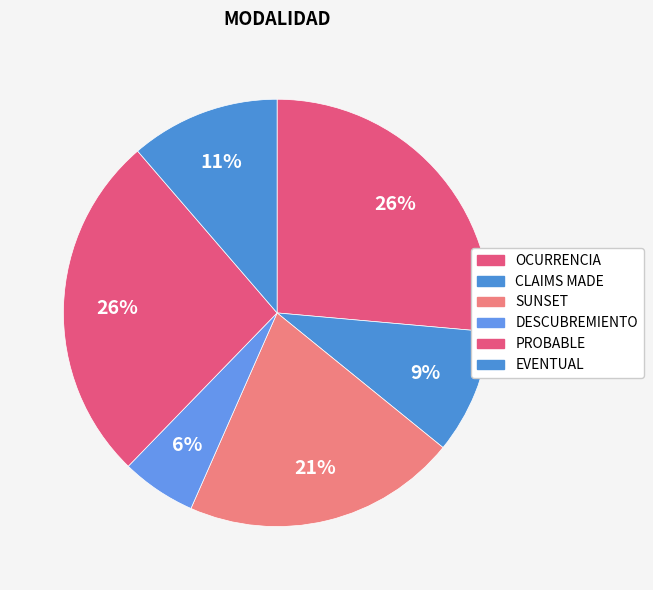

The CLAIMS MADE slice represents 9% of the pie. True or false?

True